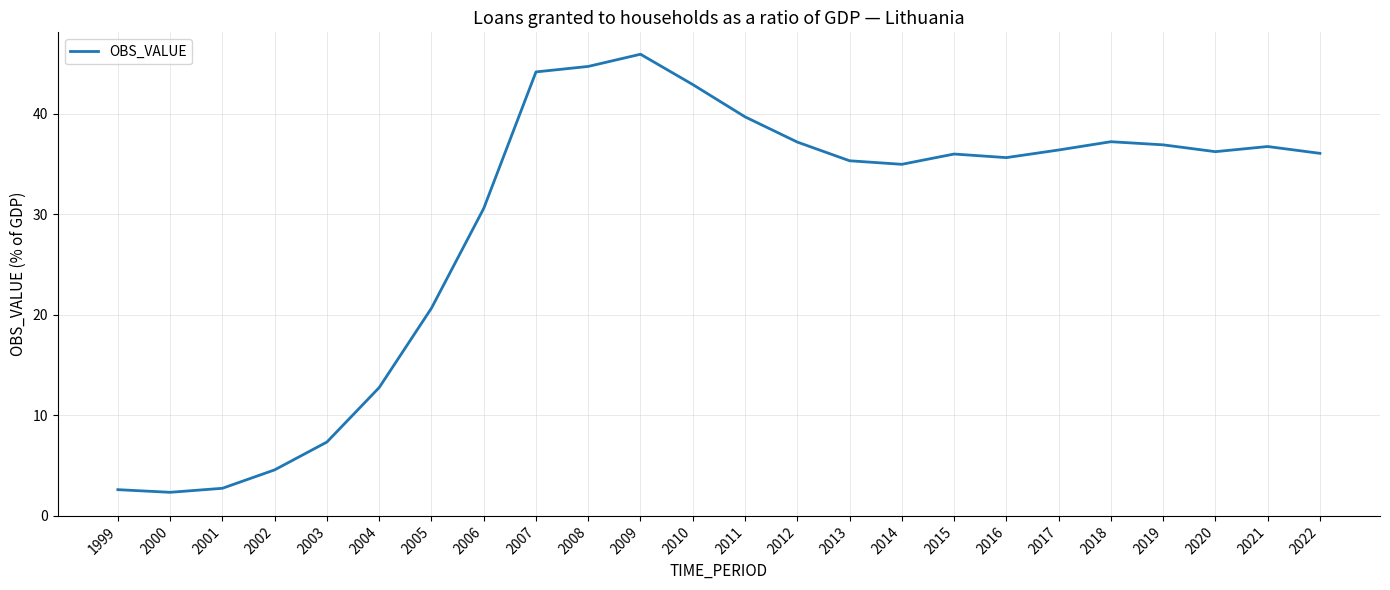

Is it true that the value at 2009 is 23.4?

False